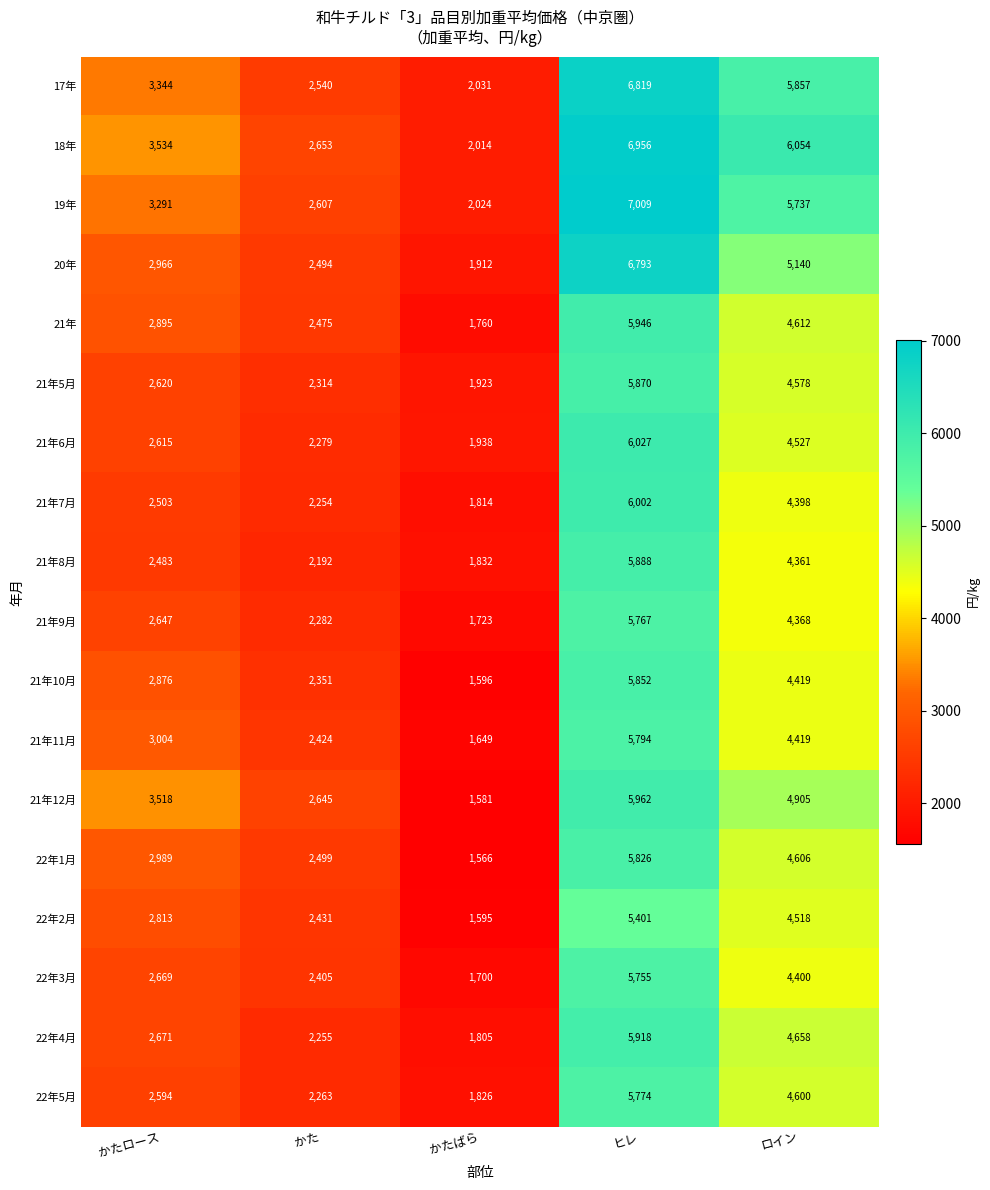

What value does the 18年 series have at かたばら, to the nearest 50?

2000